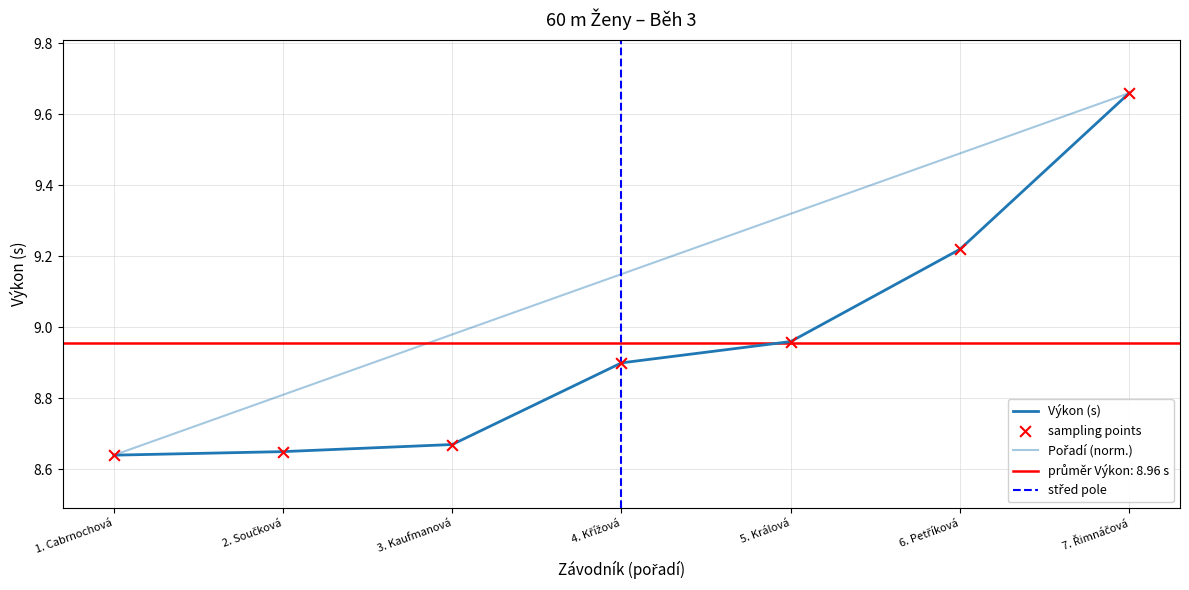

At which category is the sum across all series the highest?

7. Řimnáčová